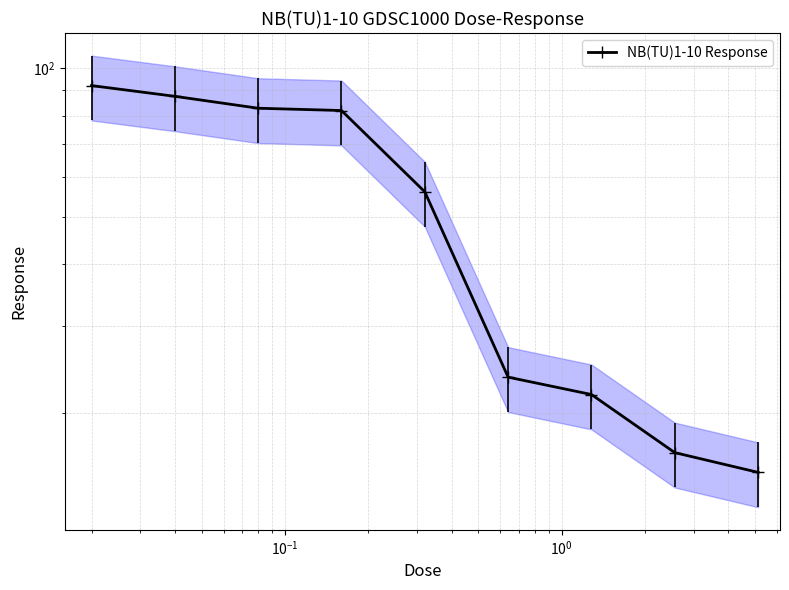

What is the minimum value shown in the chart?

15.2